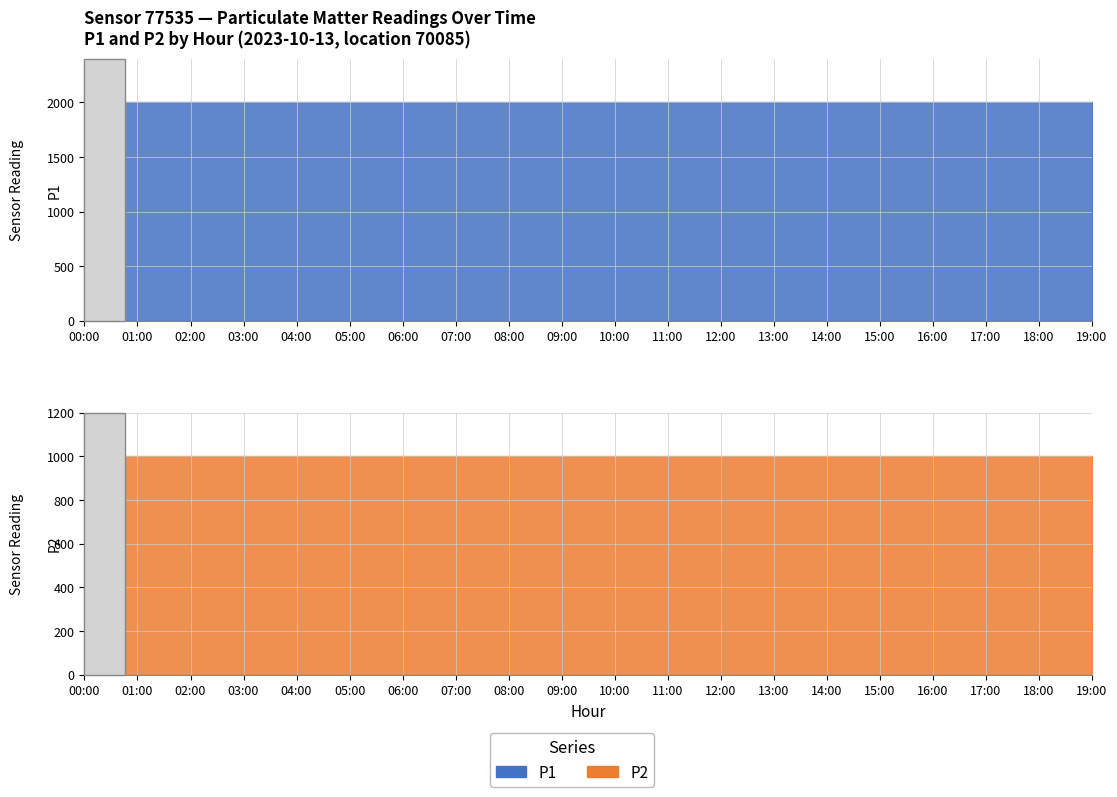

True or false: P1 has more than 0 interior local peaks.

False